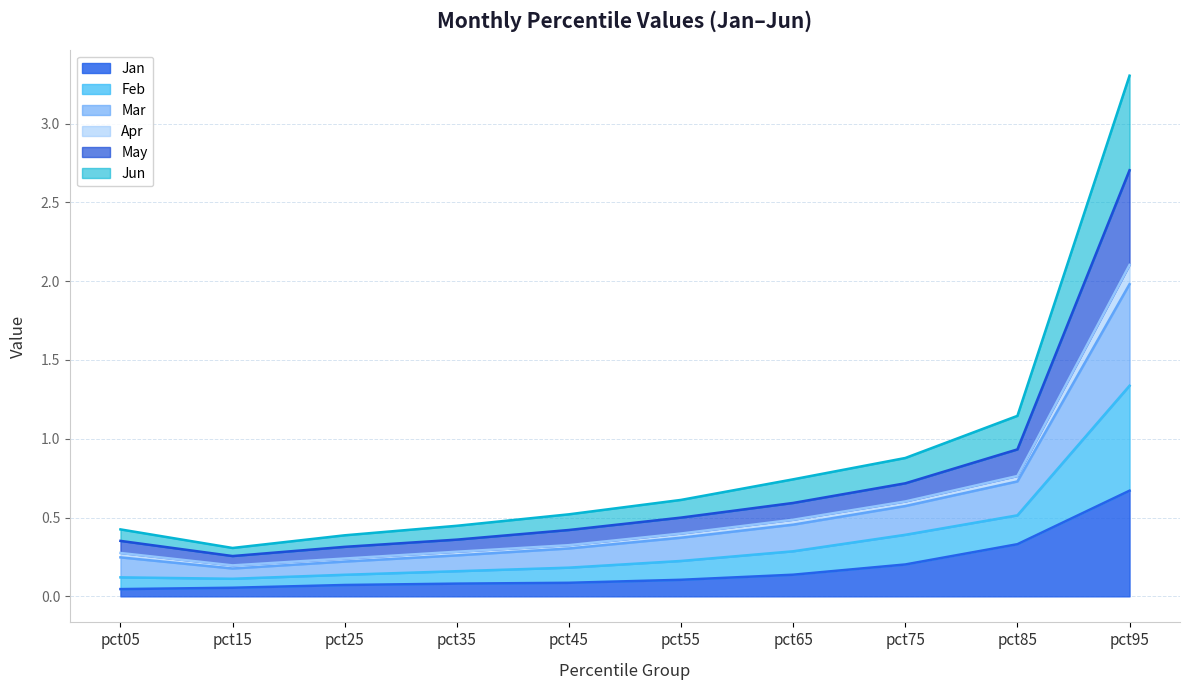

Does the chart display data point markers on the line(s)?

No